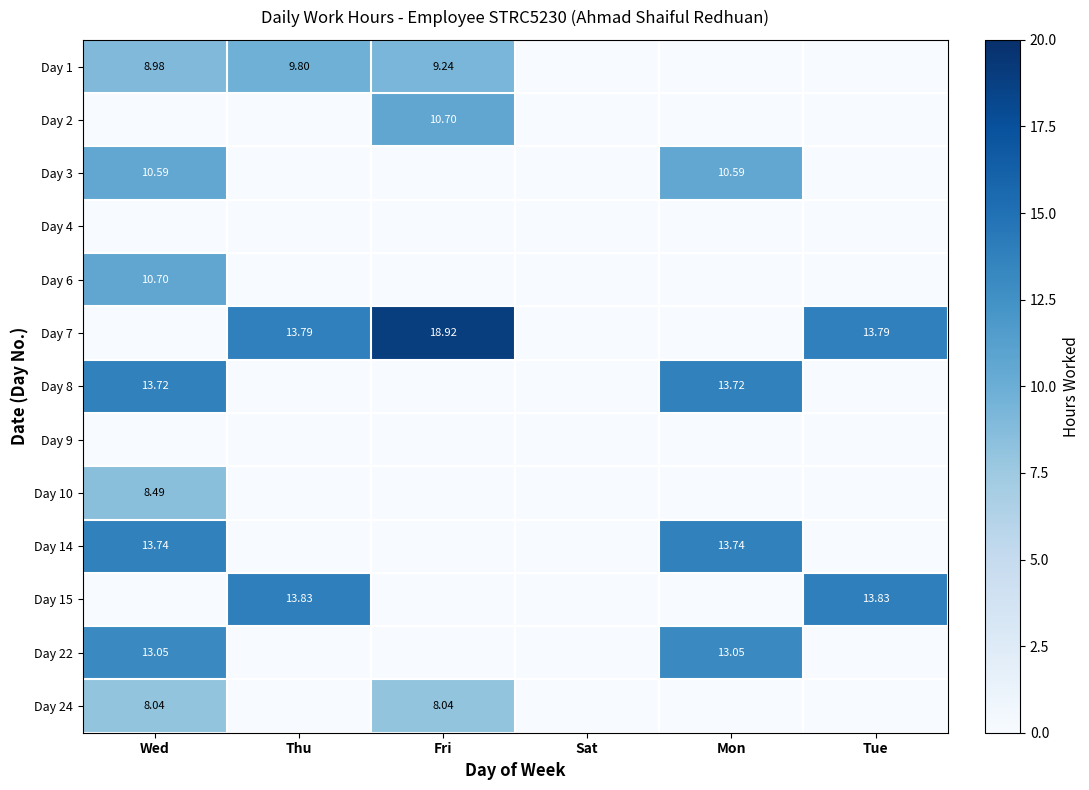

At how many categories does at least one series exceed 7?

5